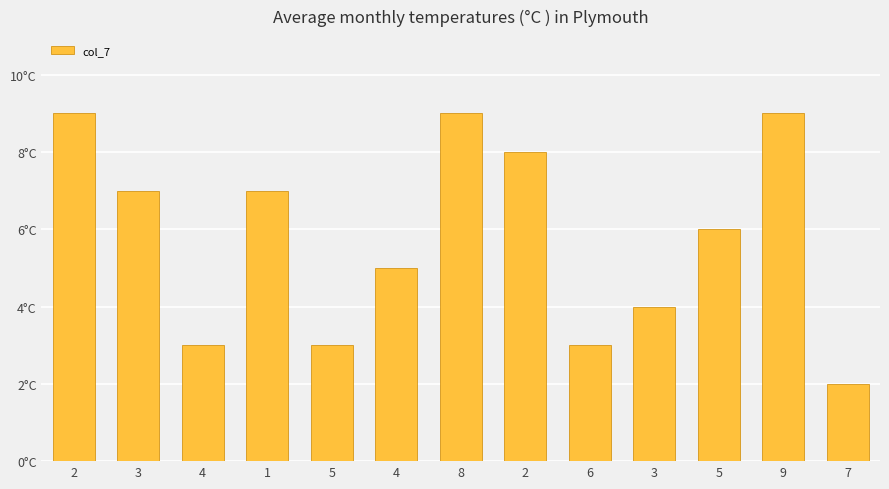

At which label does the data first exceed 6?

2